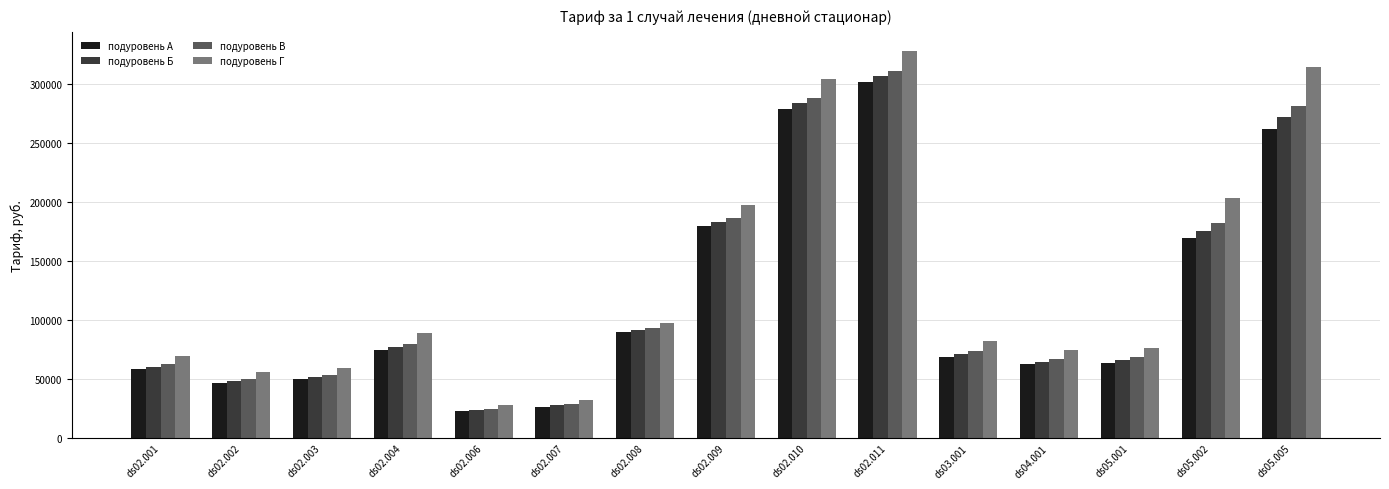

What is the label of the 12th bar from the right?

ds02.004